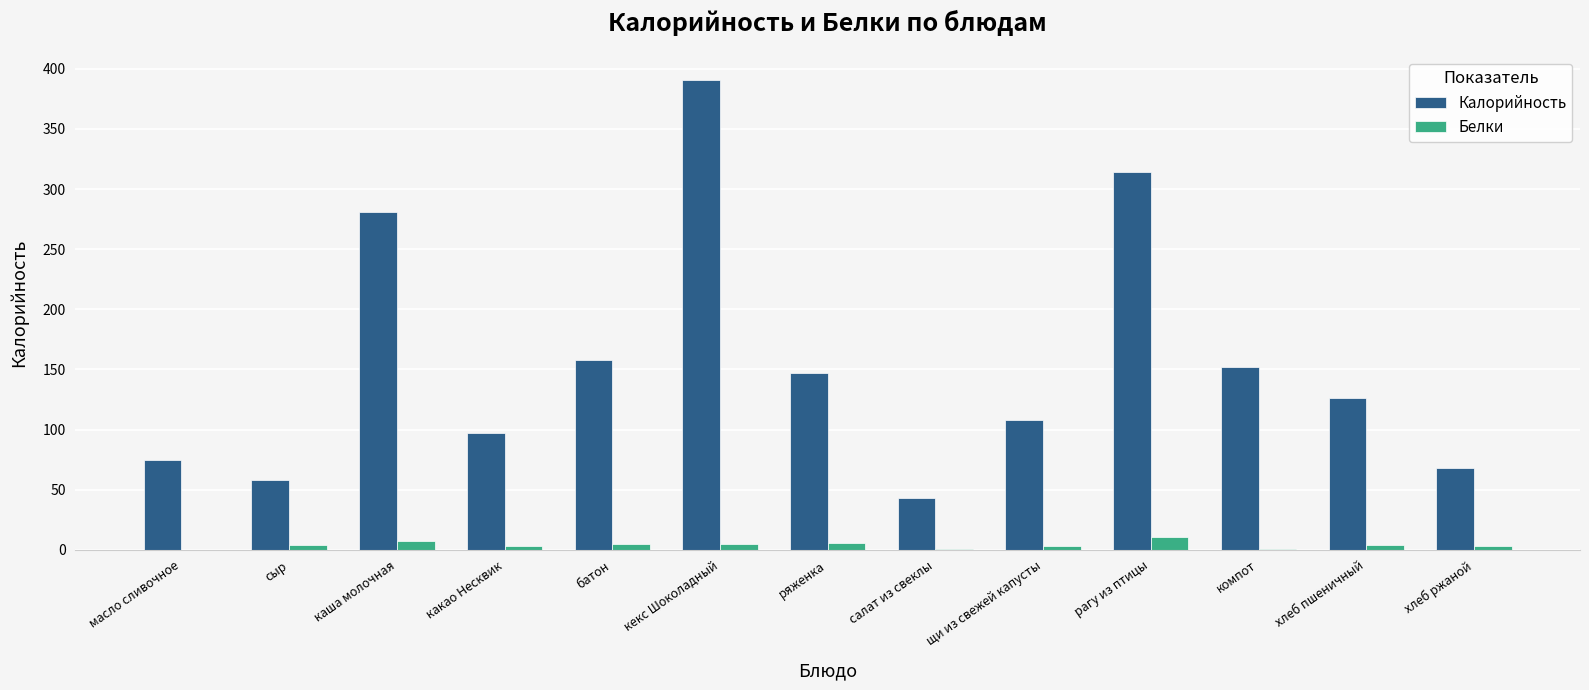

What is the total value across all series at рагу из птицы?

324.3